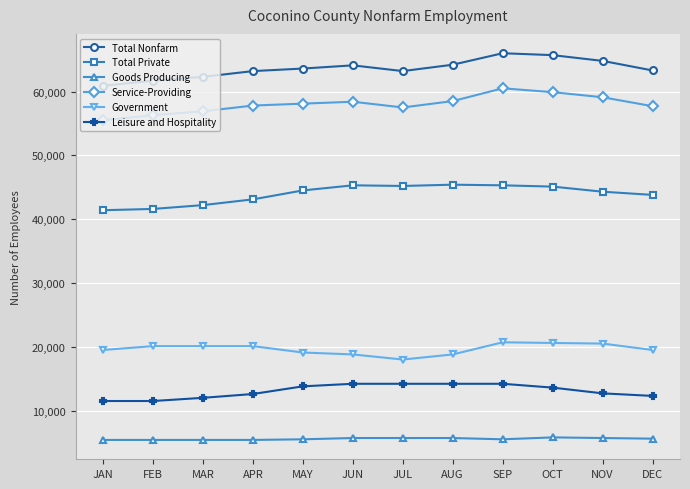

What is the smallest value displayed?

5400